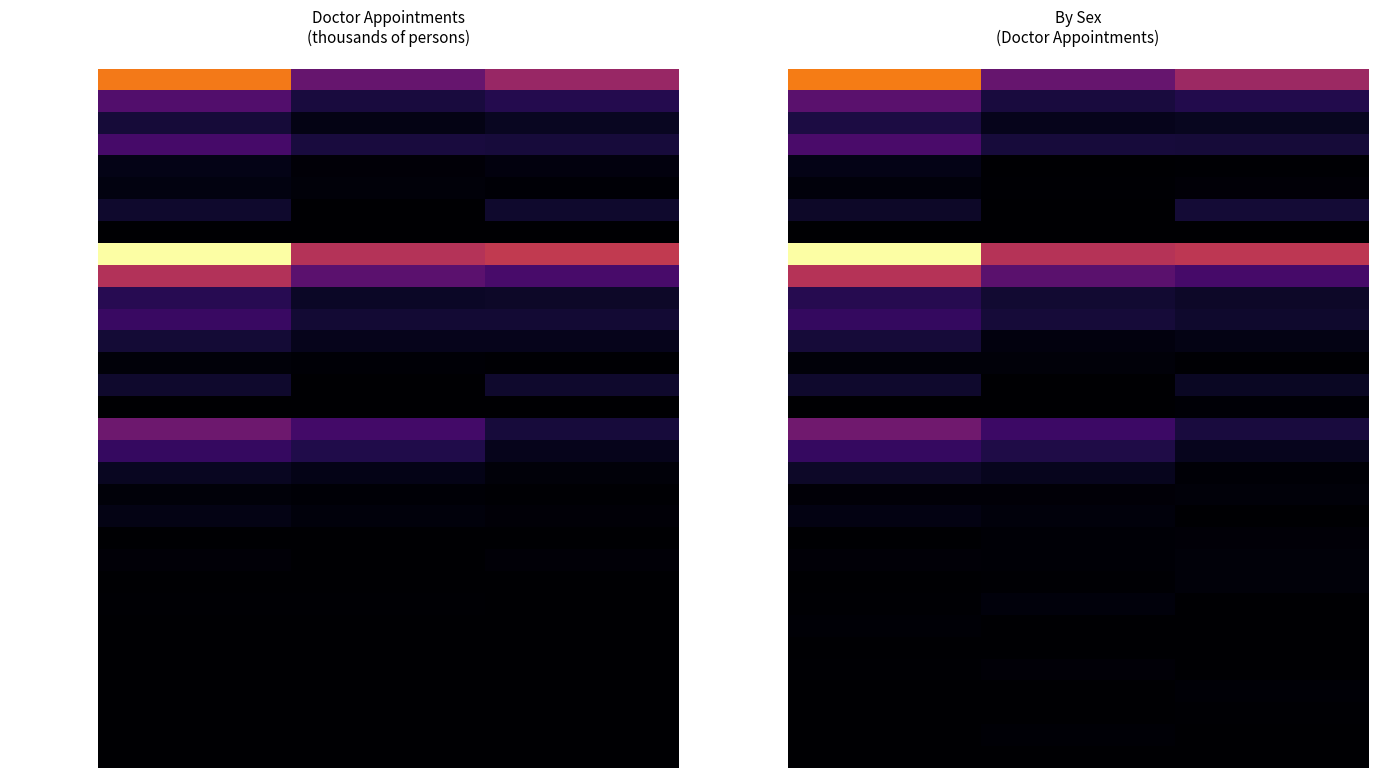

What is the lowest value of the BS: >1yr-Unemployed series?

185.5